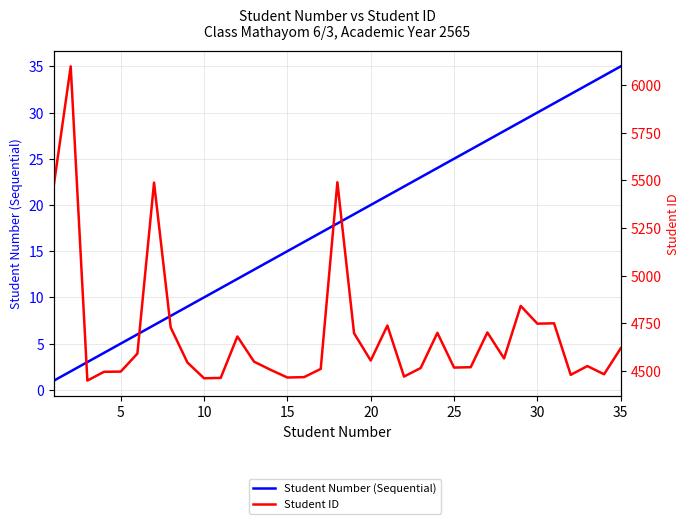

Count the number of categories in the chart.

35